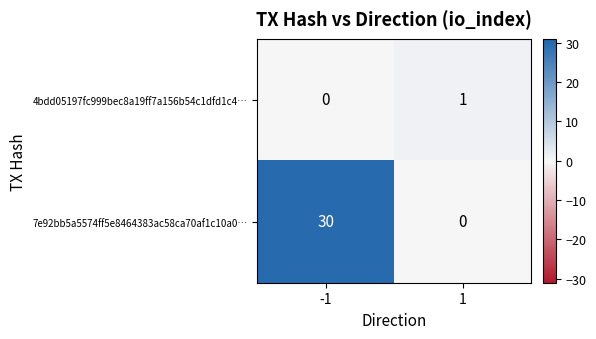

The 4bdd05197fc999bec8a19ff7a156b54c1dfd1c4… series shows 0 at 1. True or false?

False